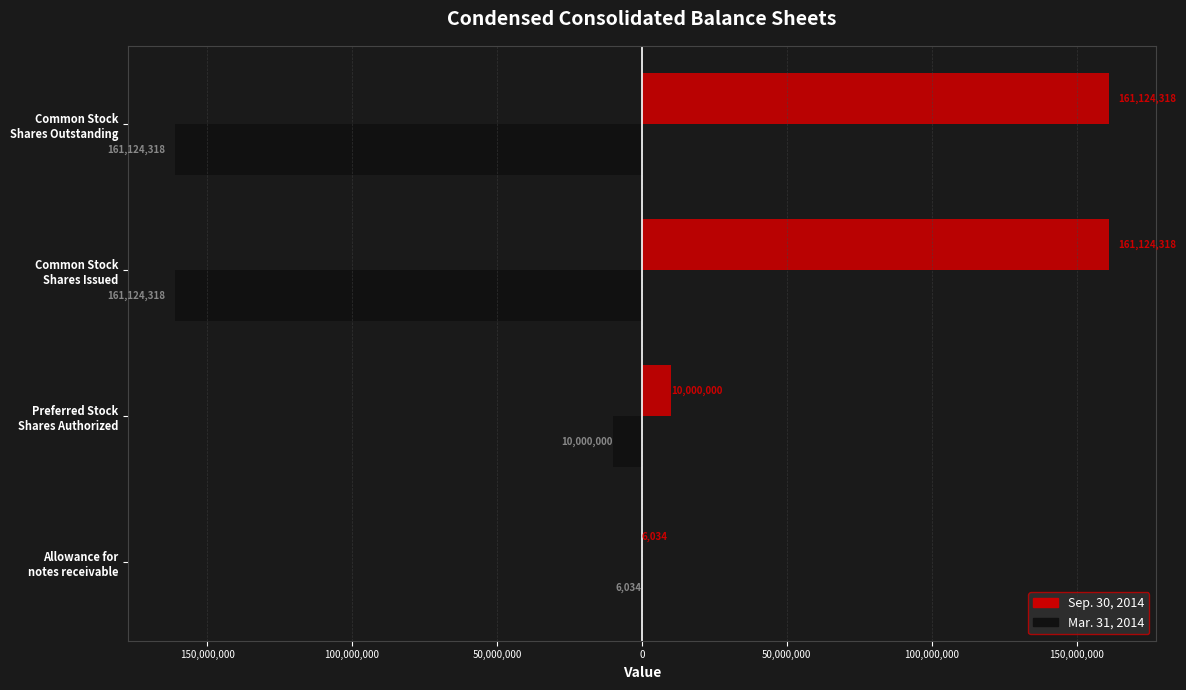

What is the greatest value displayed?

161124318